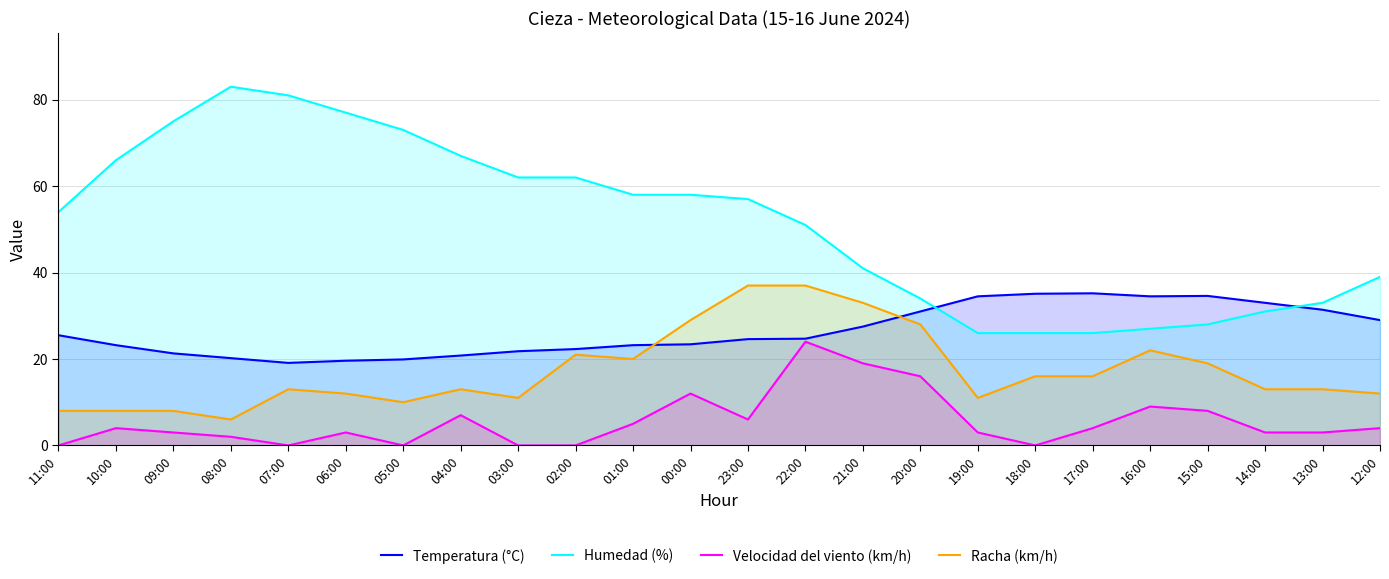

Is it true that Velocidad del viento (km/h) equals 5.1 at 20:00?

False